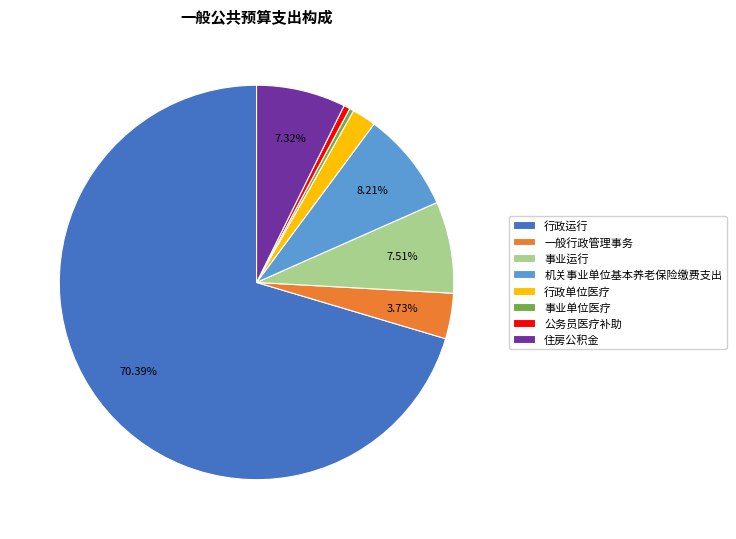

True or false: 行政运行 accounts for 83% of the total.

False